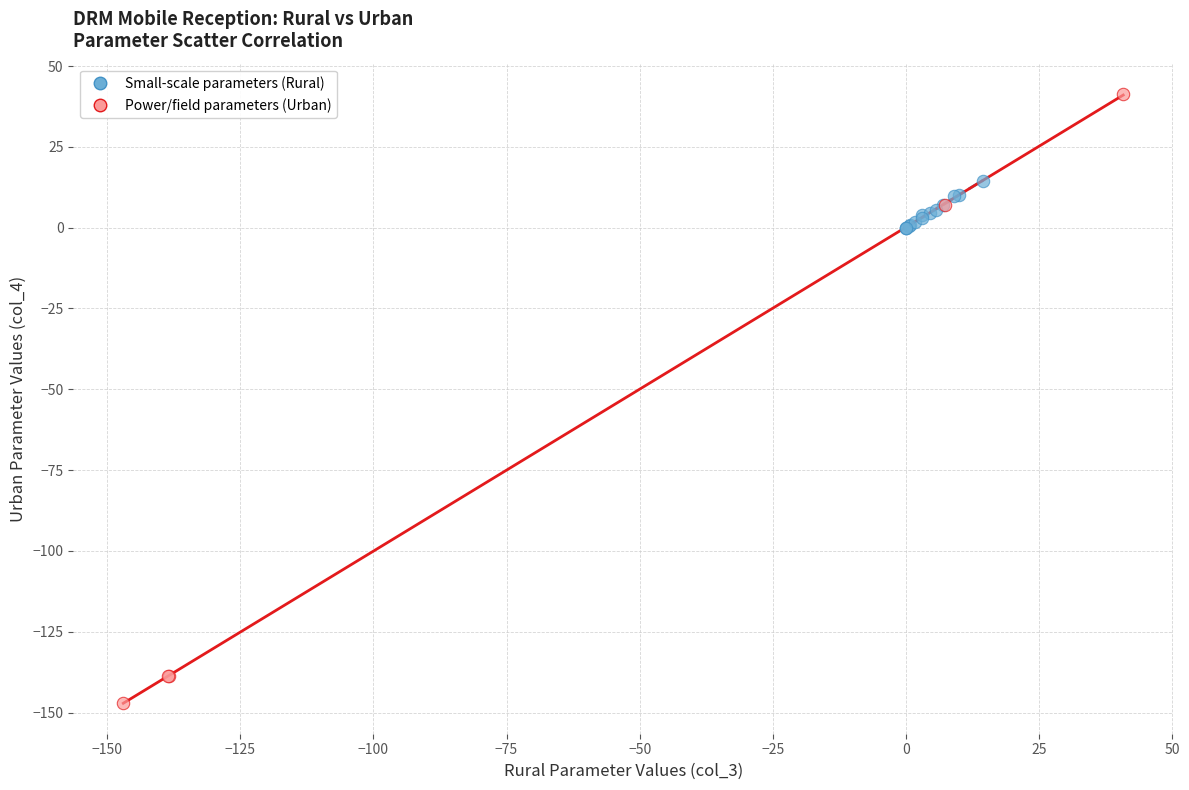

Which series contains the highest Y value?

Power/field parameters (Urban)